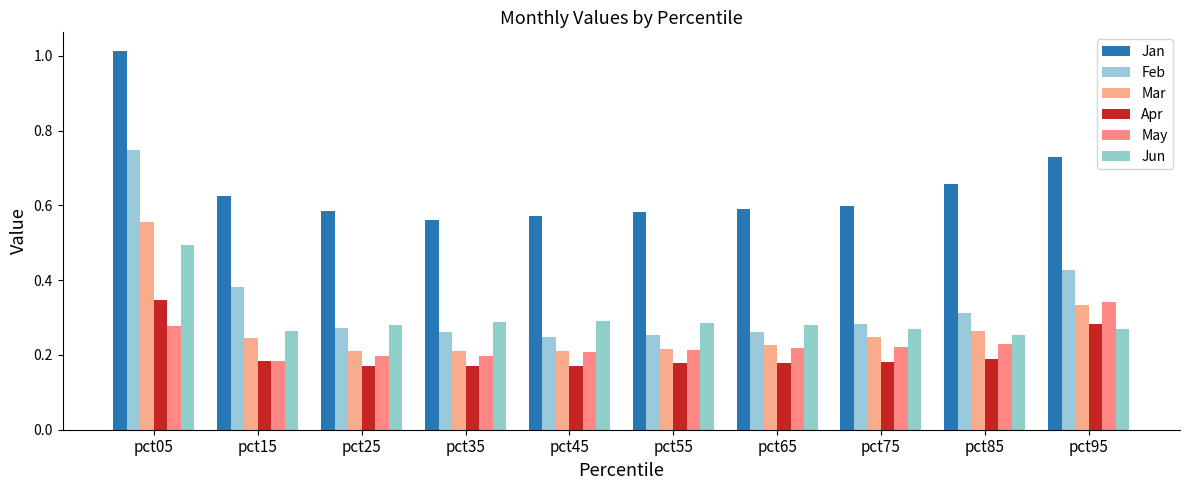

Between pct25 and pct35, which series saw the biggest shift?

Jan